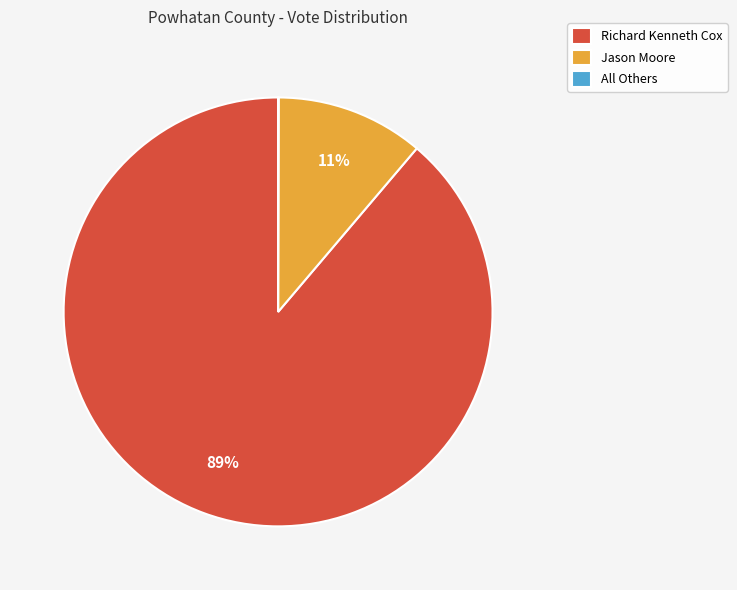

Approximately how many times larger is the value at Jason Moore compared to Richard Kenneth Cox?

0.1